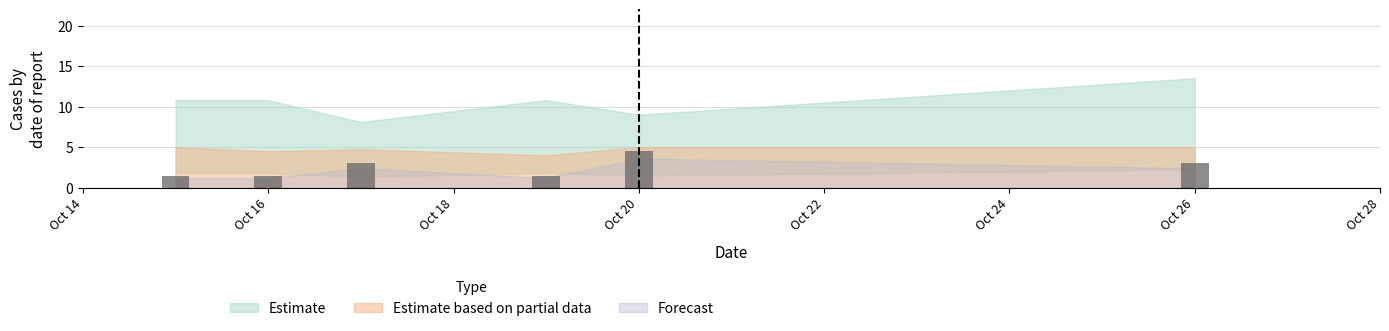

How many categories are shown in the chart?

6